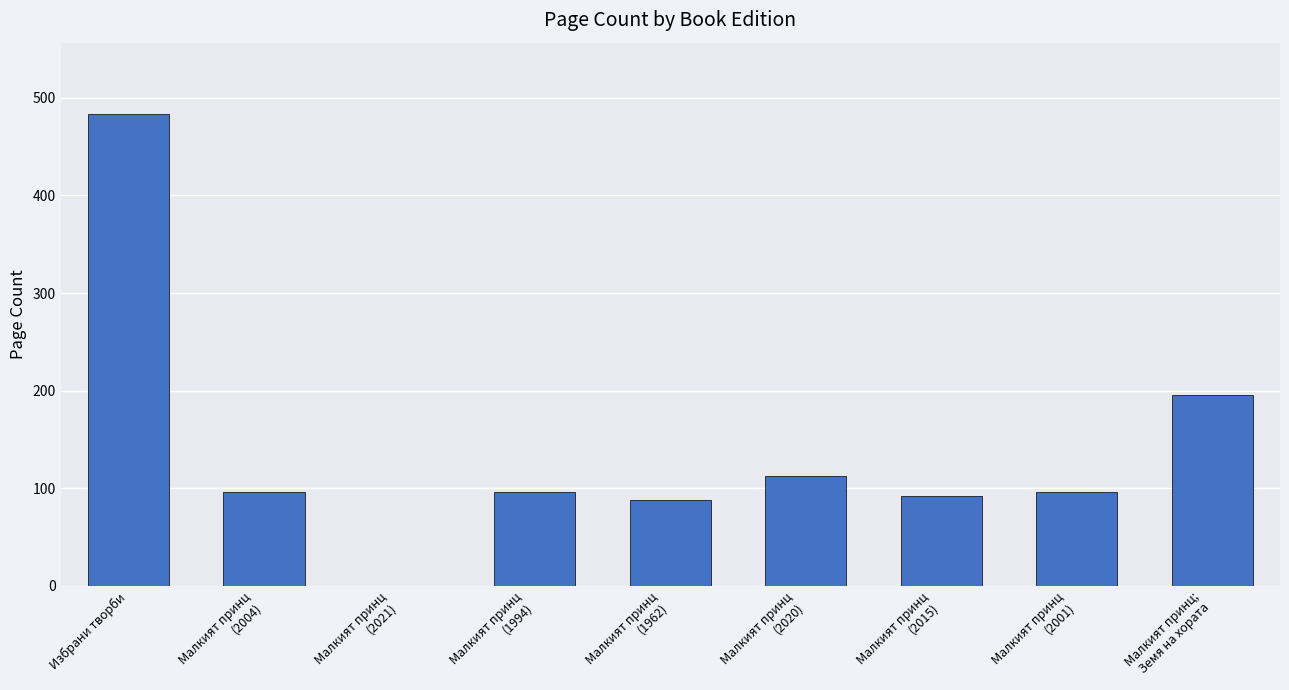

Are the bars horizontal?

No